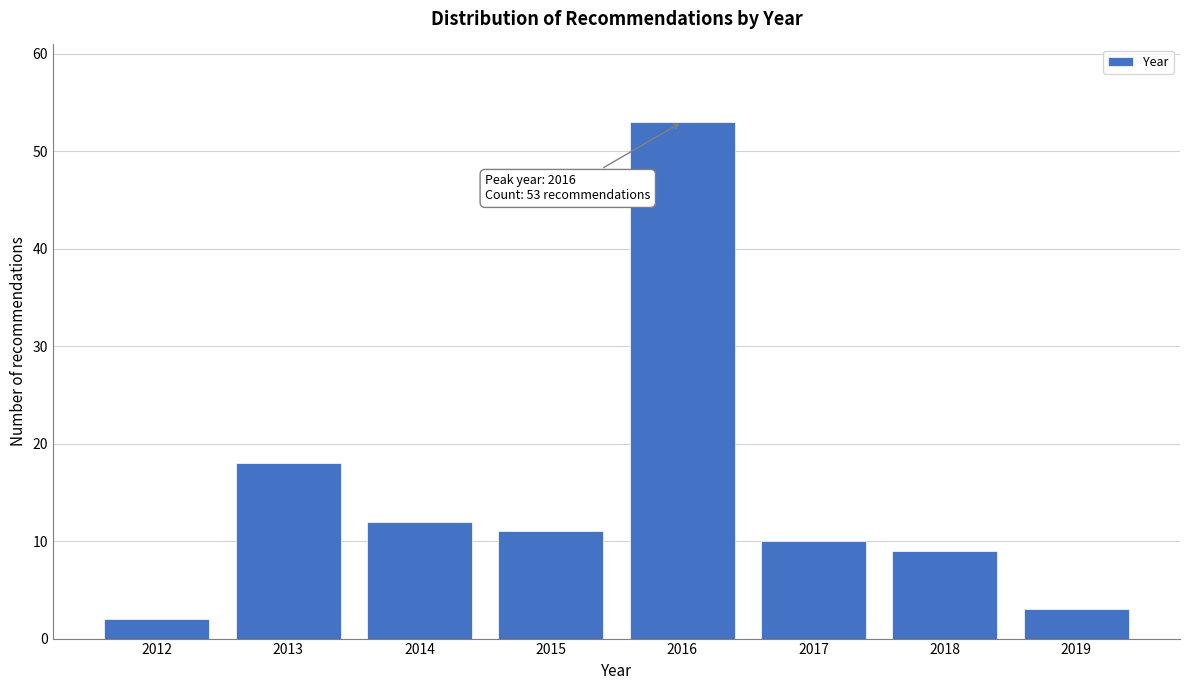

Reading left to right, what are all the values shown in this chart?

2012=2	2013=18	2014=12	2015=11	2016=53	2017=10	2018=9	2019=3